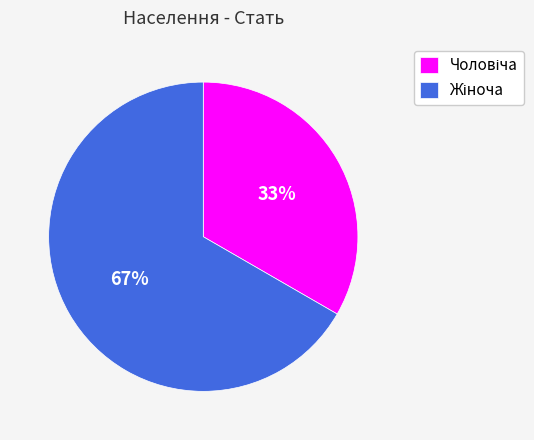

Count the number of slices in the pie.

2